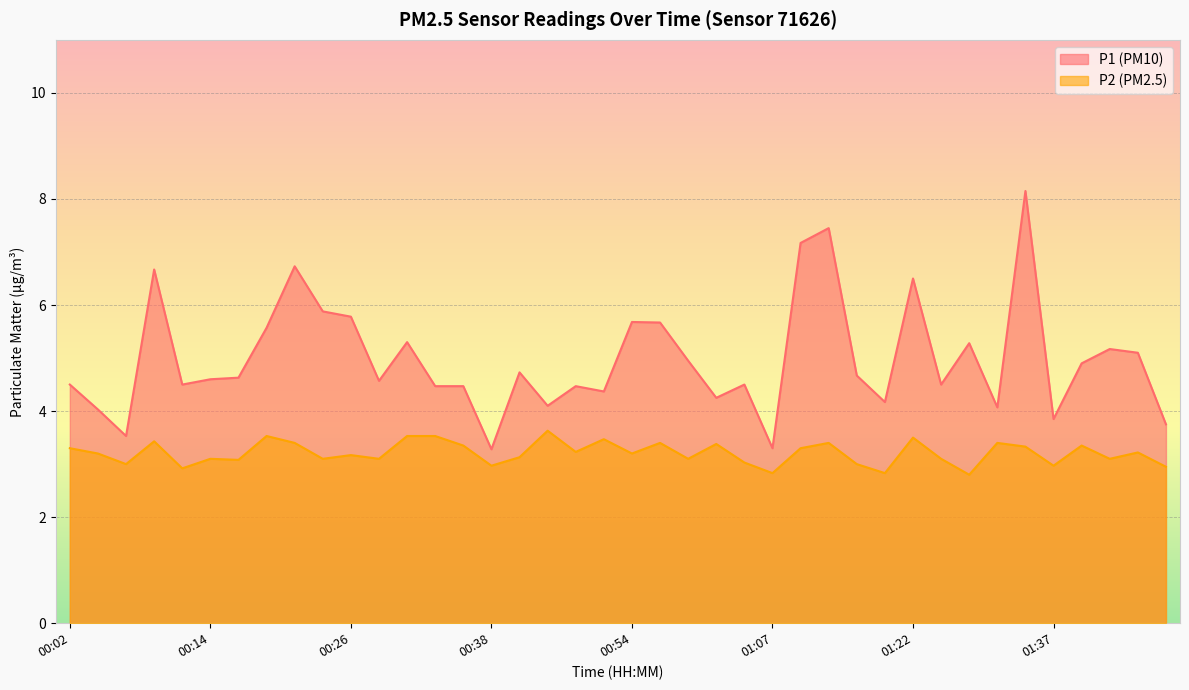

Where does the P1 series first go above 4?

00:02